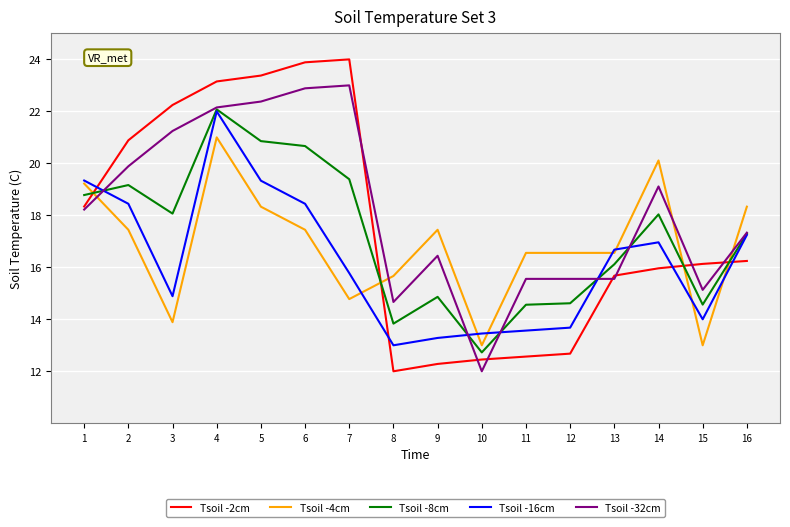

Where is the first local maximum for Tsoil -4cm?

4